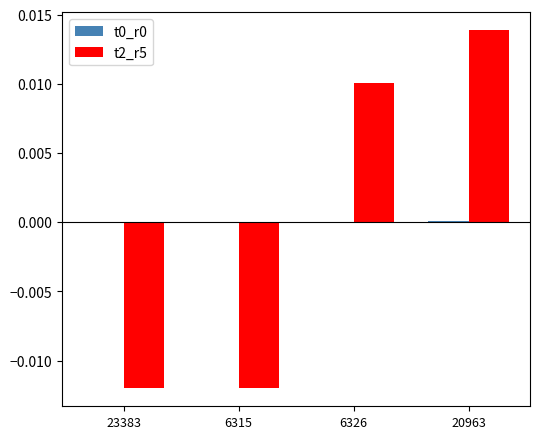

At which category is the sum across all series the highest?

20963